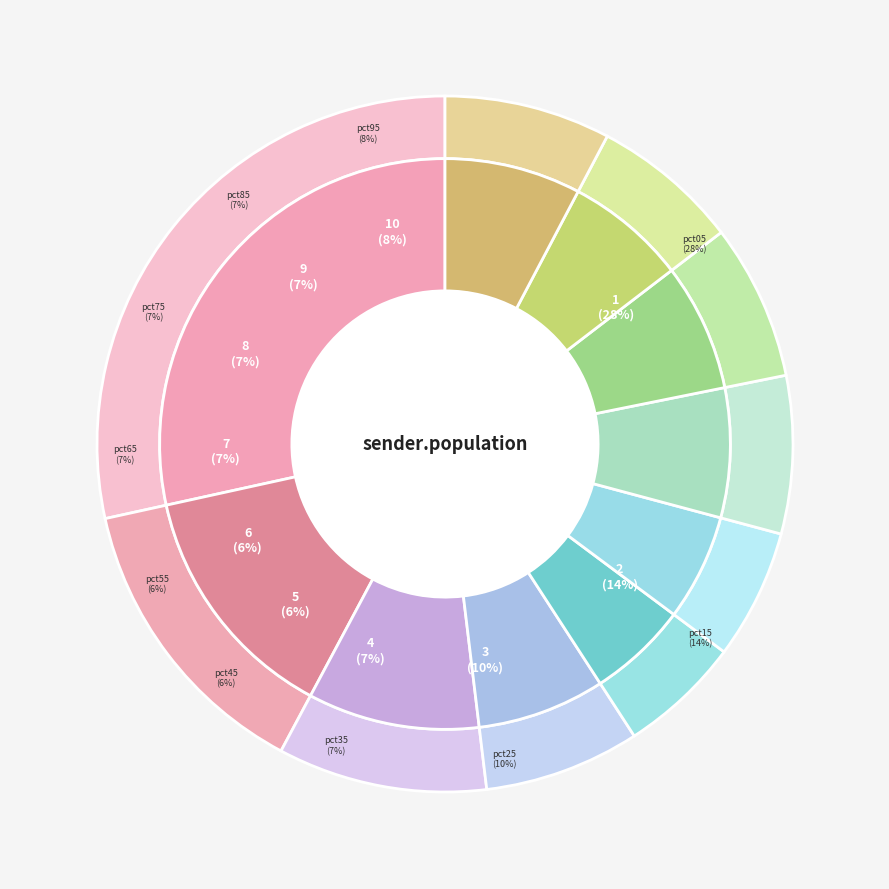

What is the smallest slice in the pie chart?

pct45